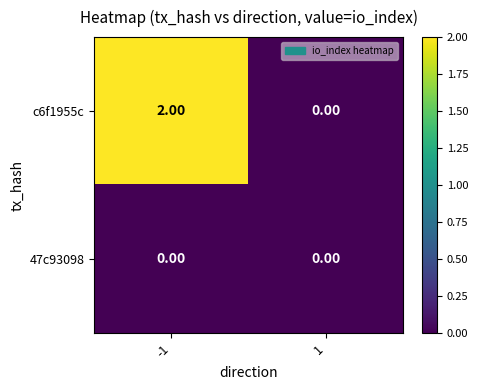

Which series has the widest spread of values?

c6f1955c